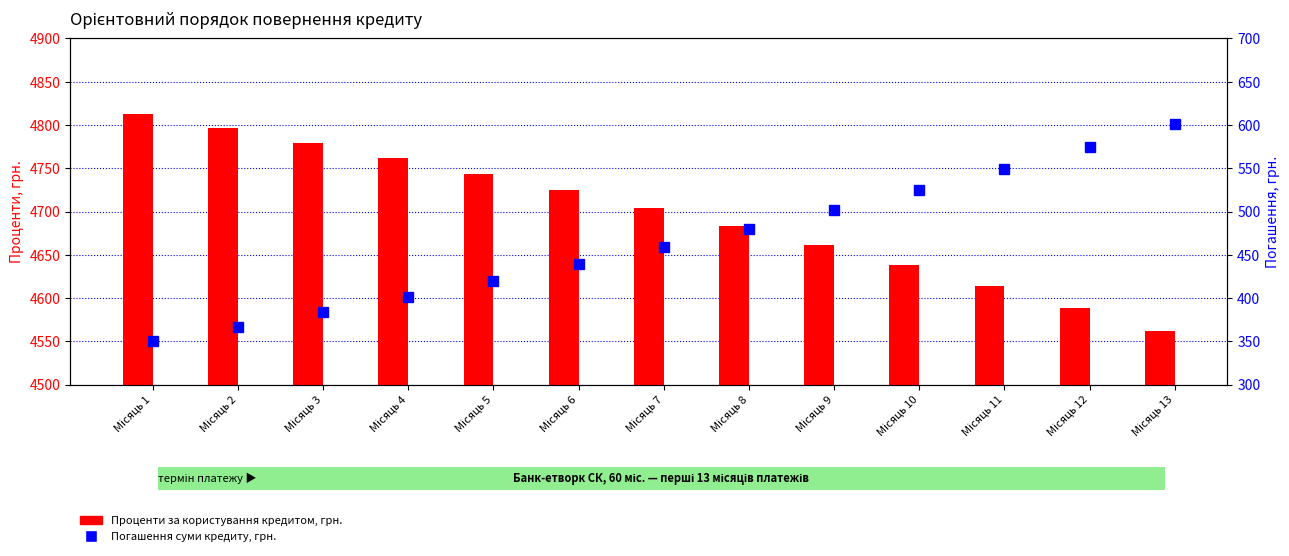

What value does the Проценти за користування кредитом, грн. series have at Місяць 6?

4724.4